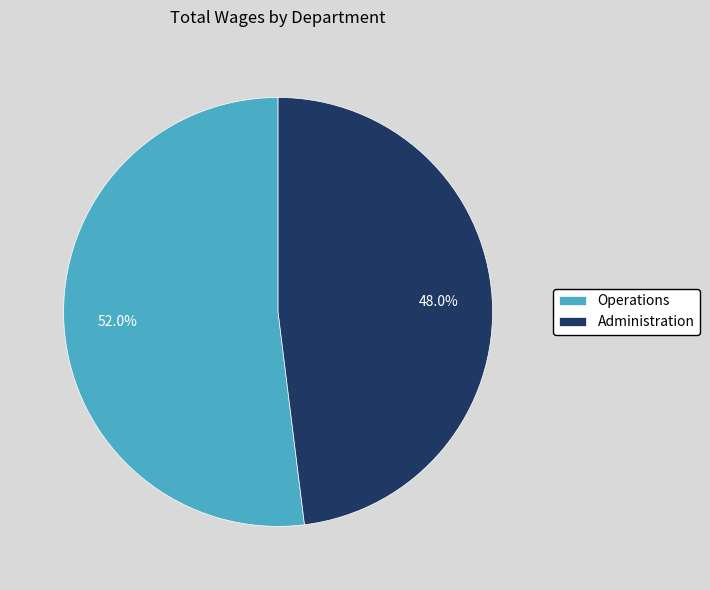

How much of the chart is everything except Administration?

52.0%